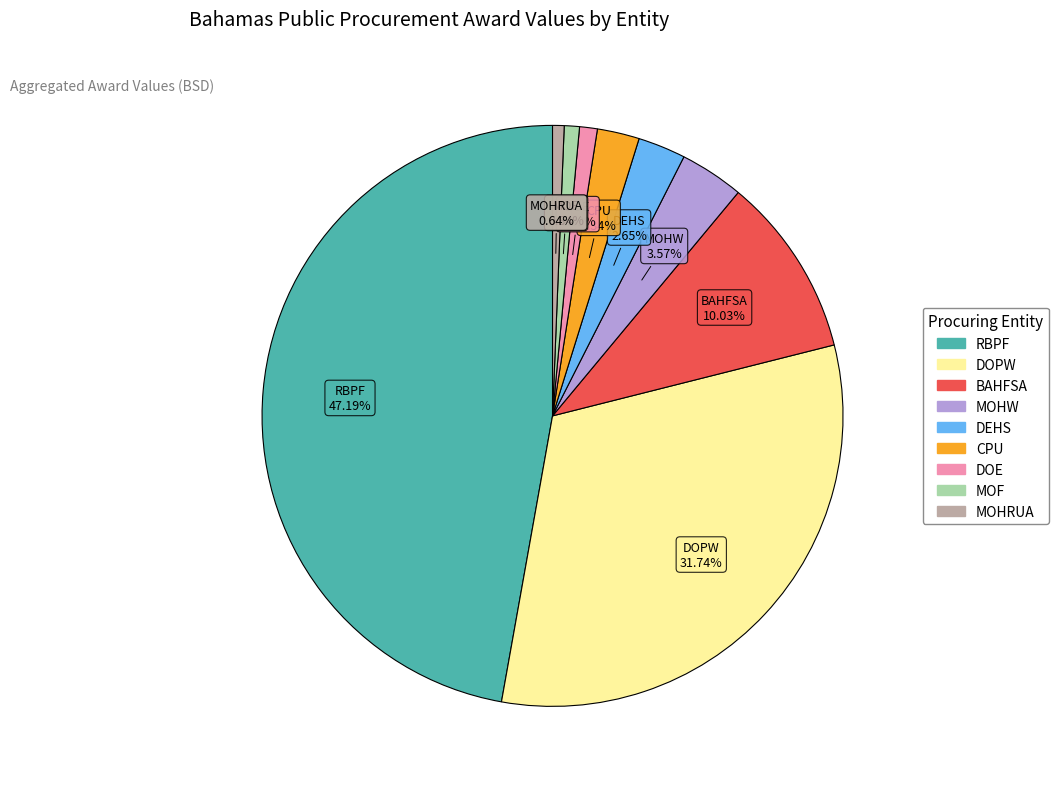

Does any single category account for the majority?

No